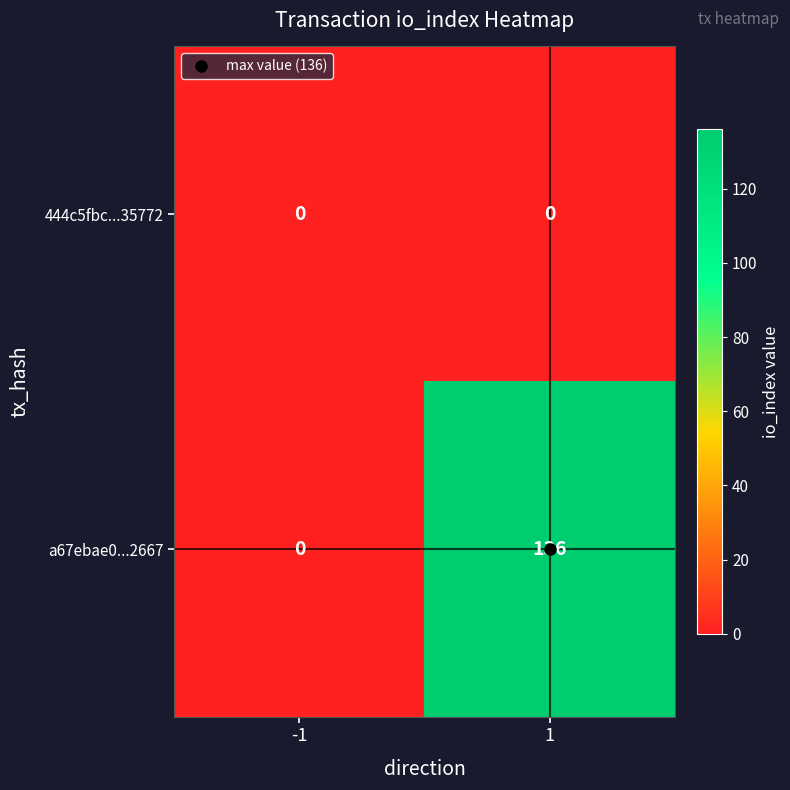

Which series changed the most between -1 and 1?

a67ebae0...2667